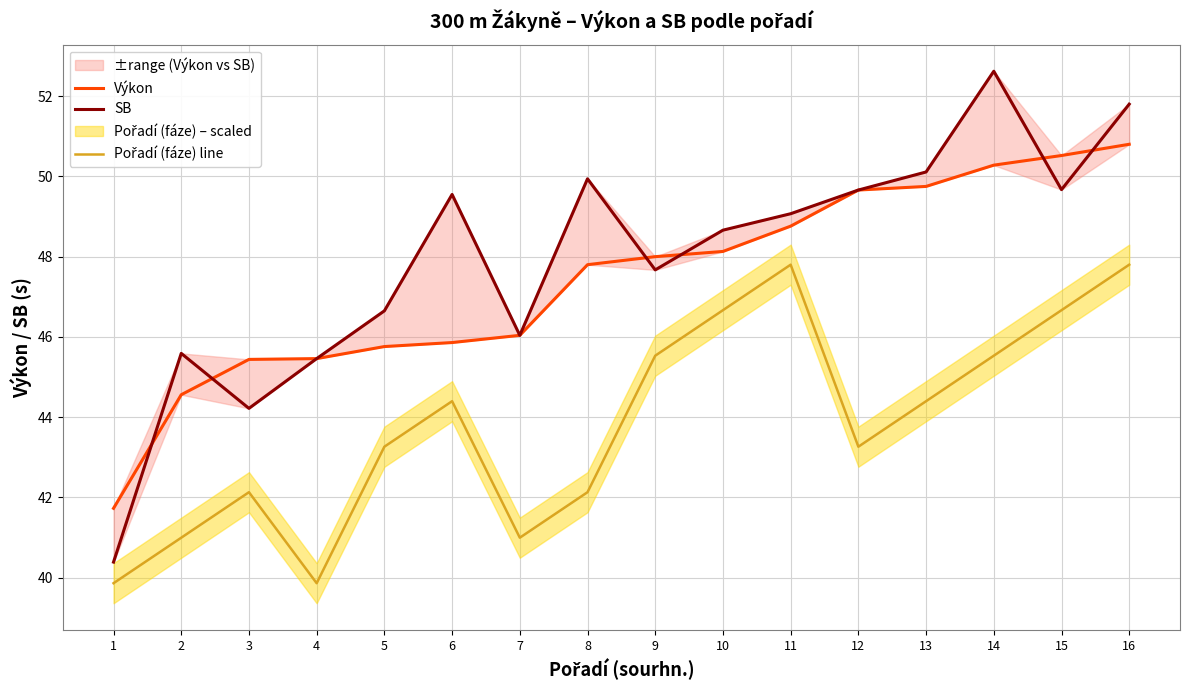

What is the sum of the SB values at 15 and 10?

98.3